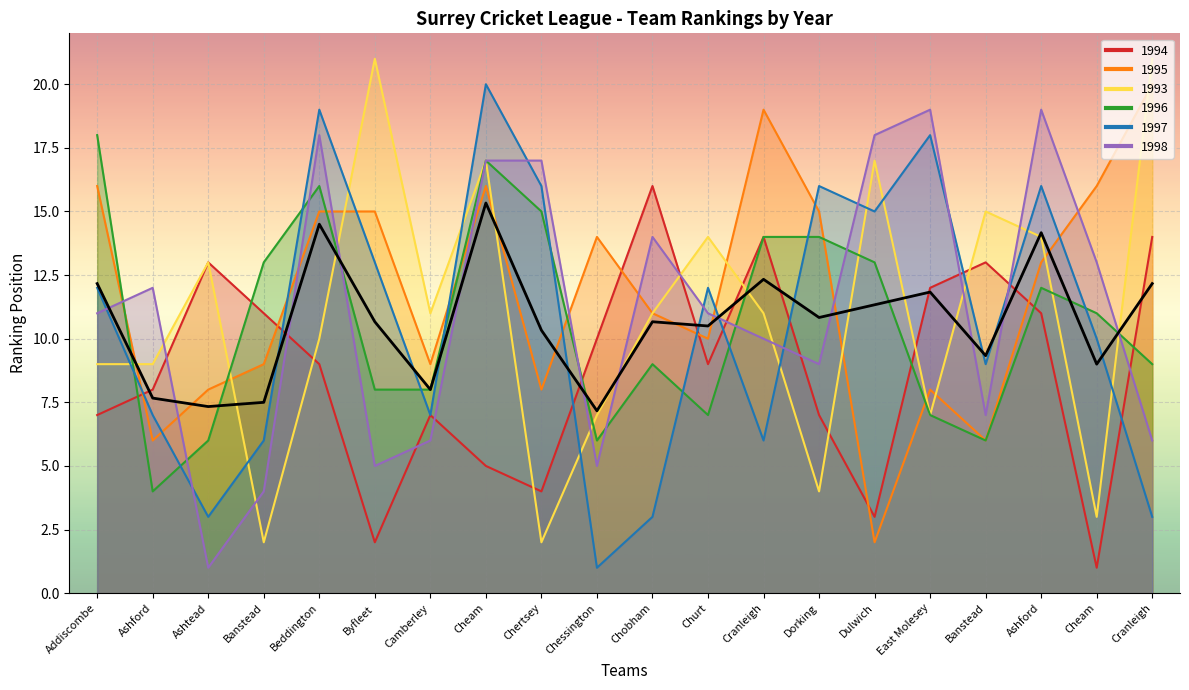

How many lines are shown in the chart?

6